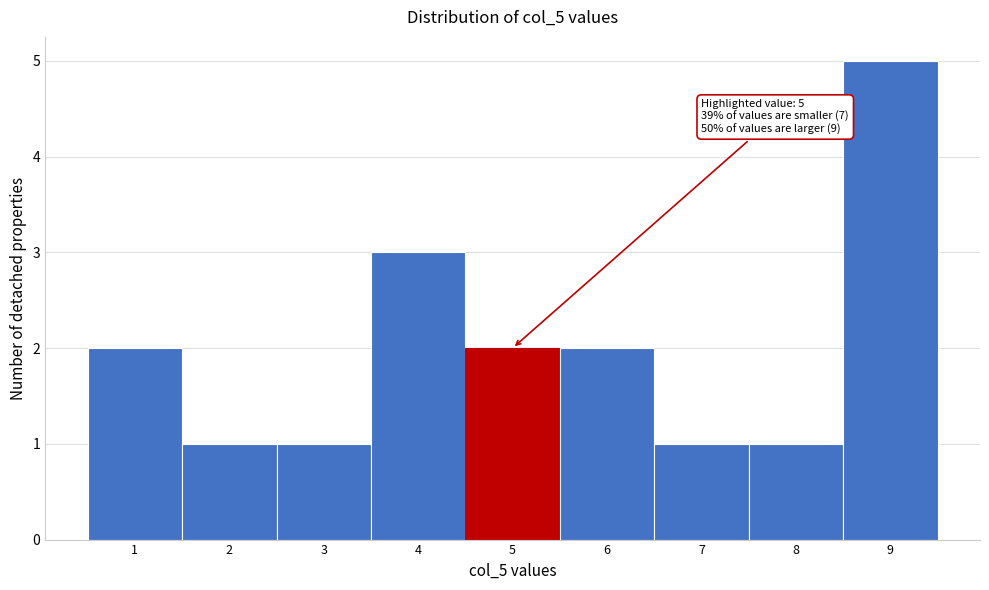

Over which range of the x-axis is the bar tallest?

8.5 to 9.5